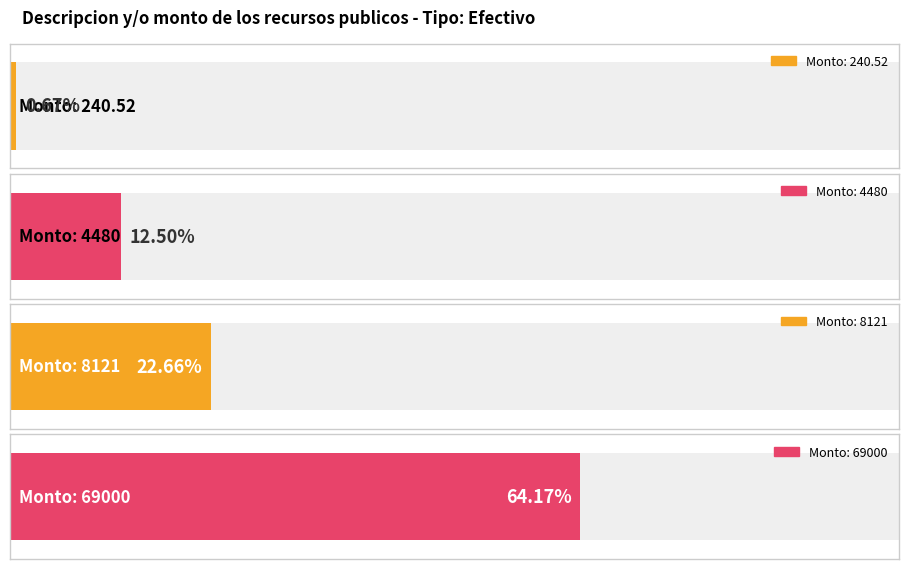

What is the minimum value shown in the chart?

240.5